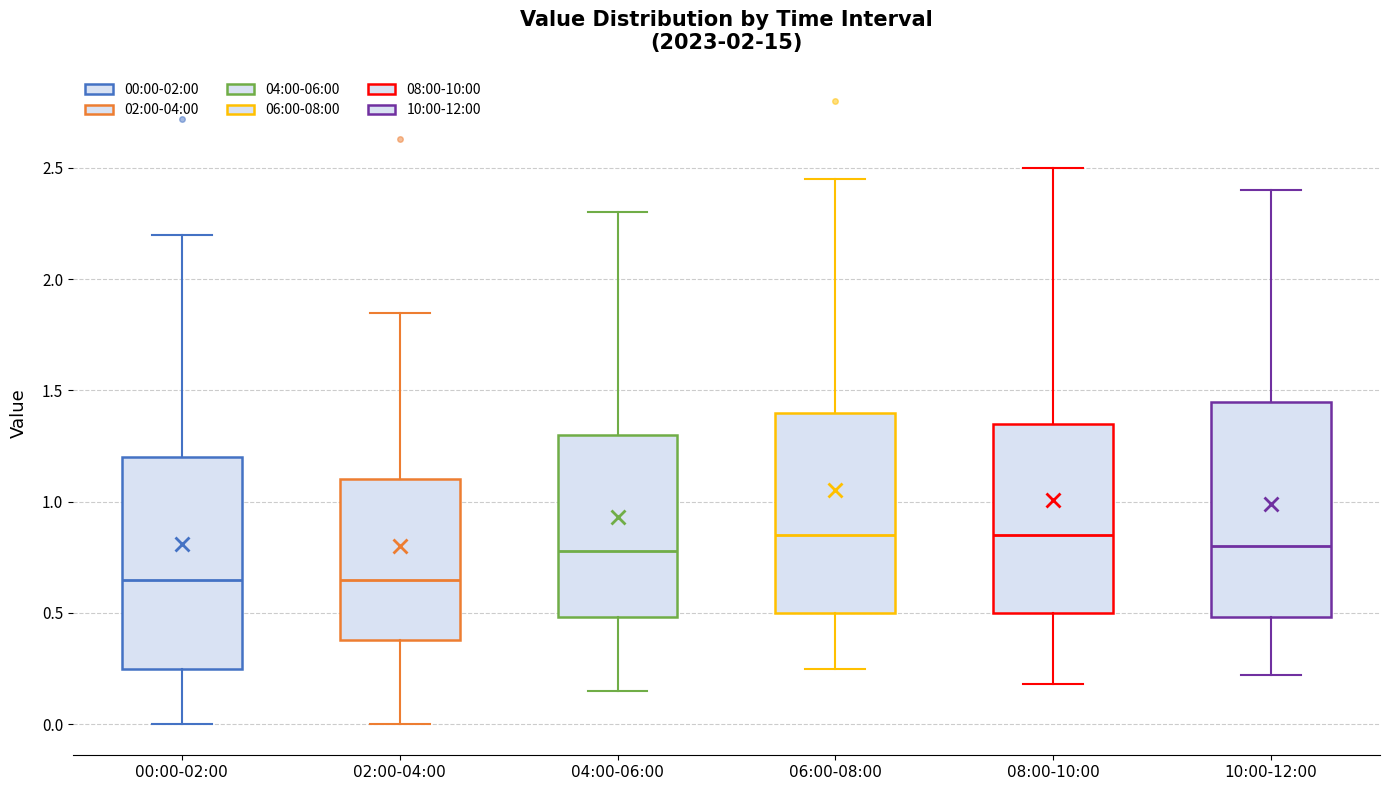

Reading left to right, read every box against the y-axis: the position of its median line, the range the box covers, and the ends of its whiskers. The values are not printed on the chart, so give them approximately, as read against the axis.

00:00-02:00: median 0.65, box 0.25 to 1.20, whiskers 0.00 to 2.20
02:00-04:00: median 0.65, box 0.40 to 1.10, whiskers 0.00 to 1.85
04:00-06:00: median 0.80, box 0.50 to 1.30, whiskers 0.15 to 2.30
06:00-08:00: median 0.85, box 0.50 to 1.40, whiskers 0.25 to 2.45
08:00-10:00: median 0.85, box 0.50 to 1.35, whiskers 0.20 to 2.50
10:00-12:00: median 0.80, box 0.50 to 1.45, whiskers 0.20 to 2.40